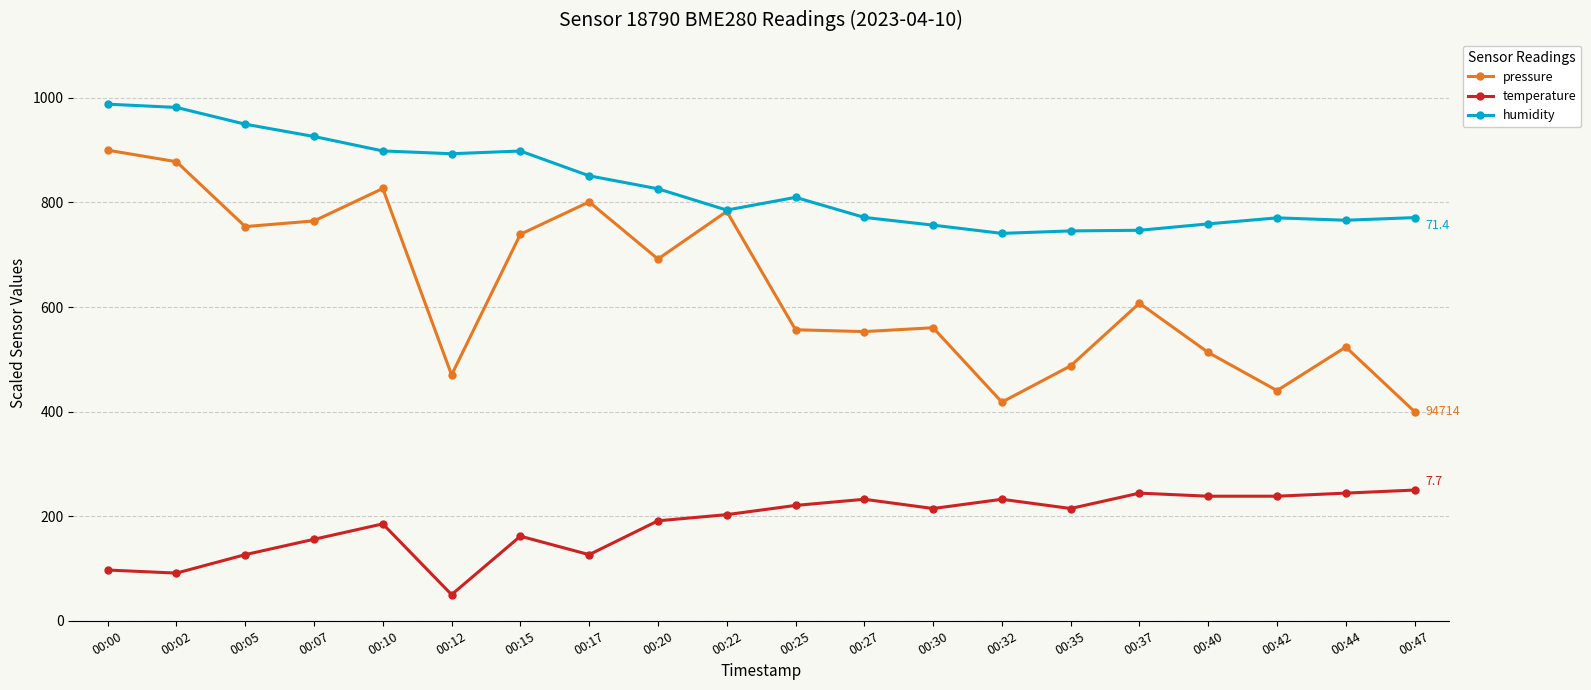

Which category has the lowest value across all series?

00:12